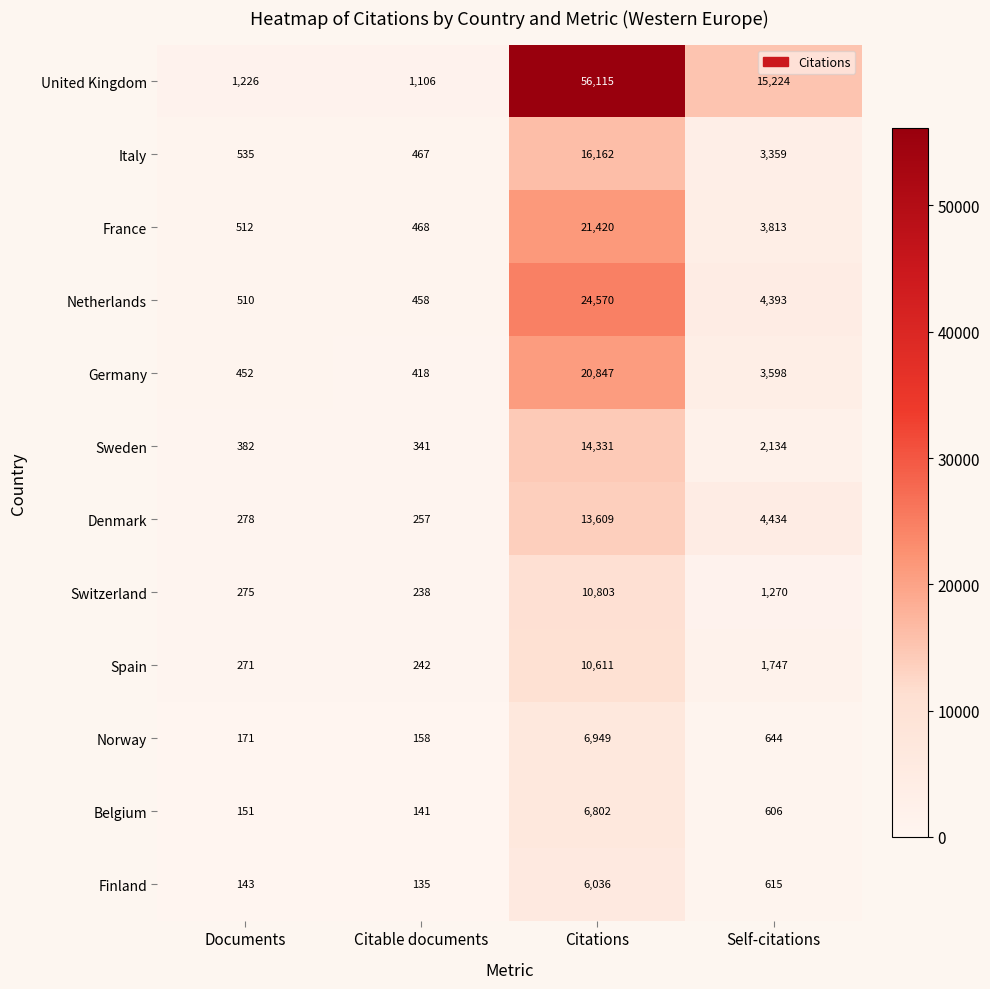

What is the maximum value shown in the chart?

56115